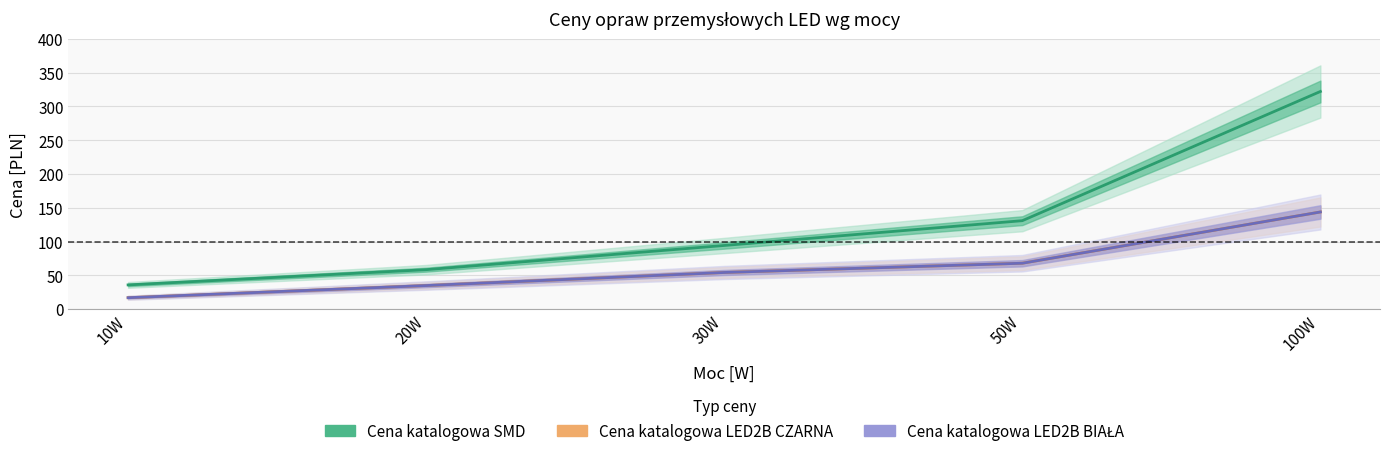

True or false: Cena katalogowa SMD and Cena katalogowa LED2B CZARNA cross at least once.

False